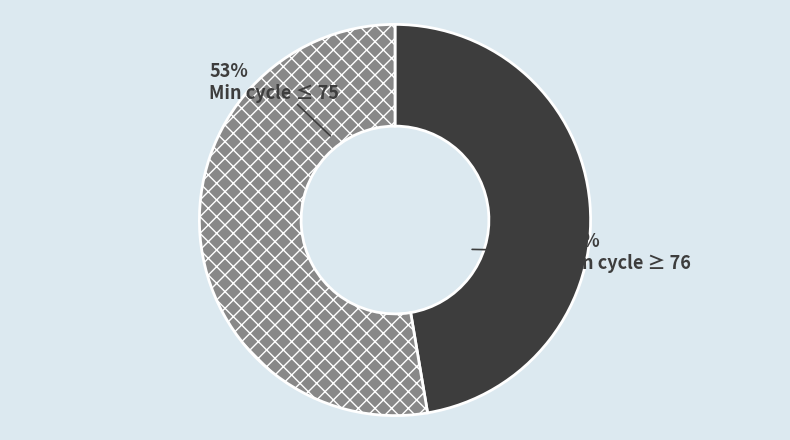

Count the number of slices in the pie.

2